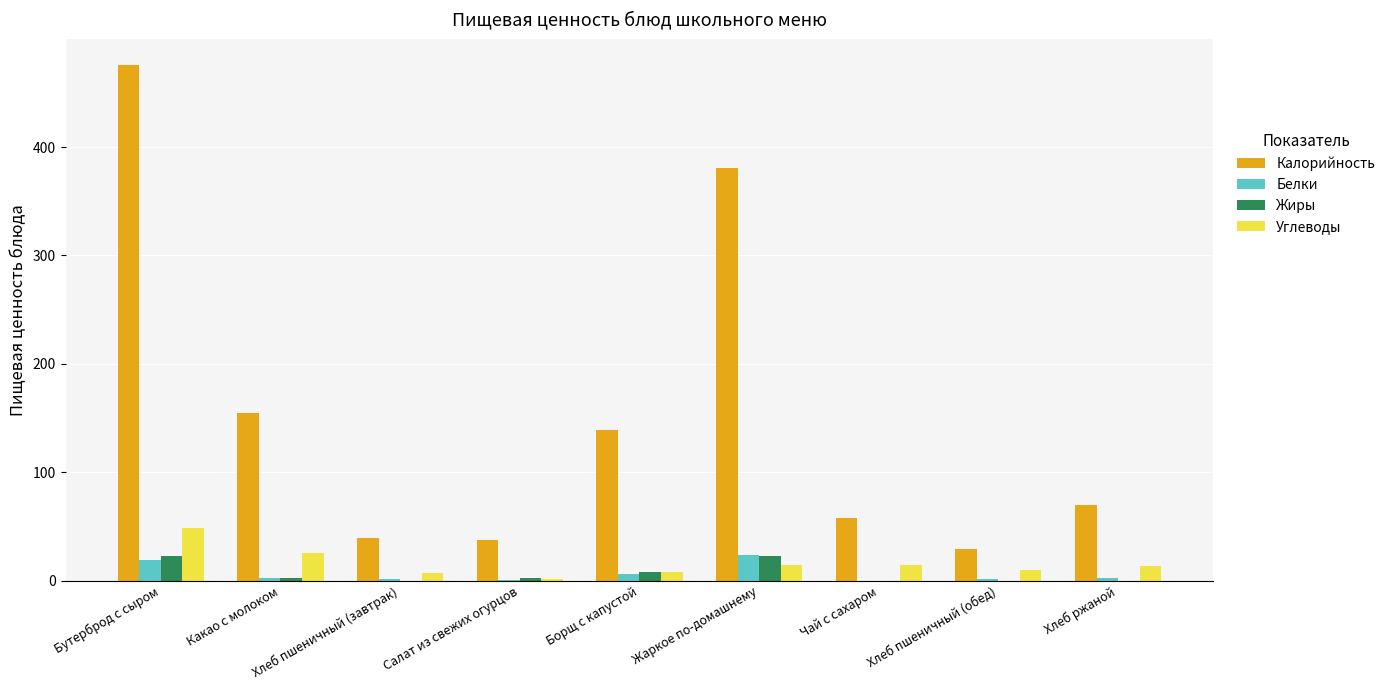

Which series has the largest total across all categories?

Калорийность